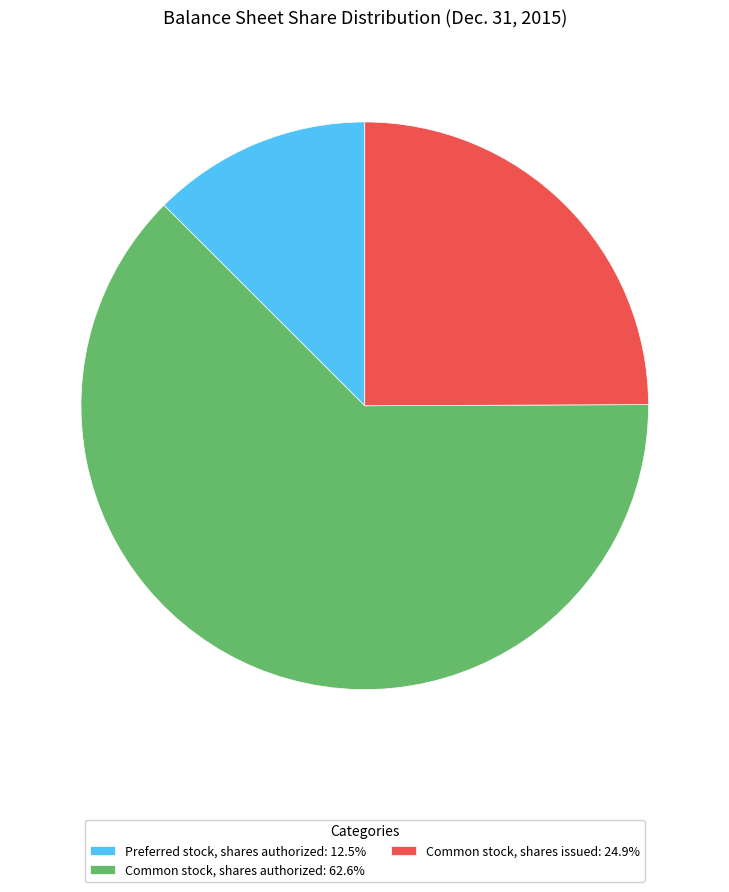

Between Common stock, shares authorized and Preferred stock, shares authorized, which is larger?

Common stock, shares authorized